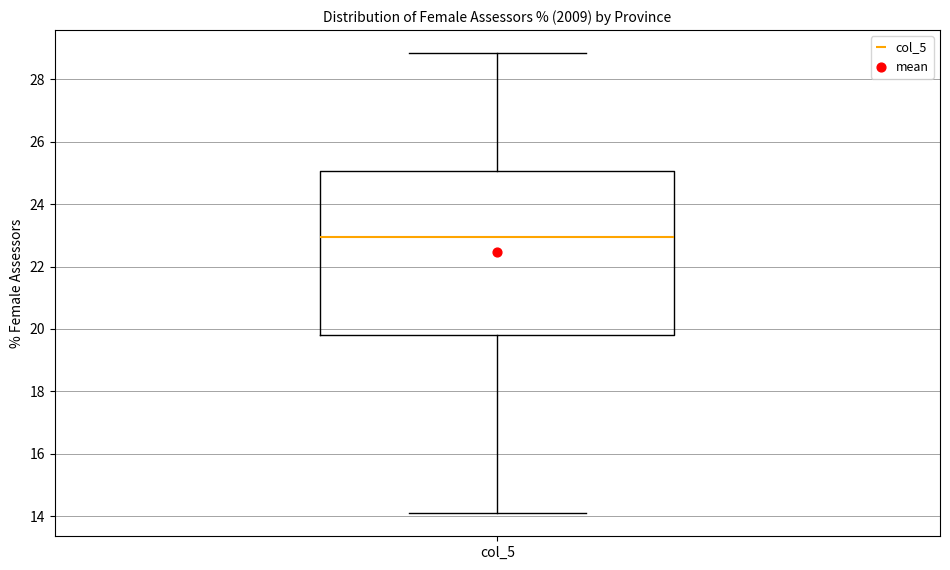

Read this box plot against the y-axis: the position of the median line, the range covered by the box, and the ends of both whiskers. The values are not printed on the chart, so give them approximately, as read against the axis.

median 23.0, box 19.8 to 25.0, whiskers 14.0 to 28.8